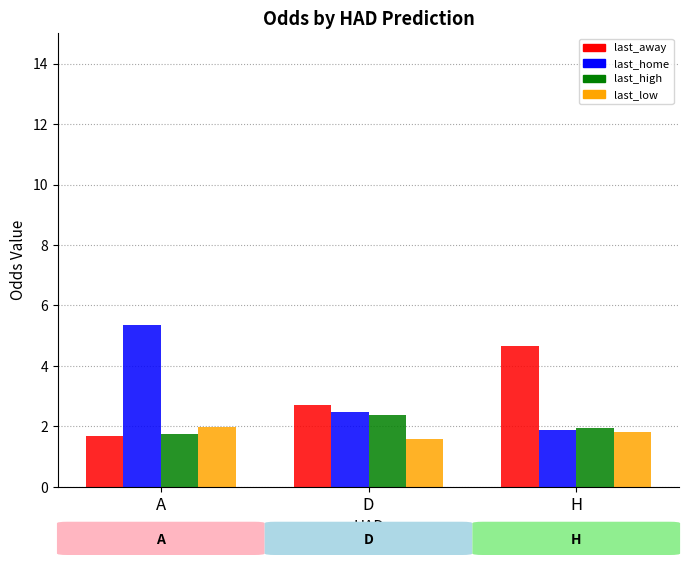

The value of last_away at H is 4.7. True or false?

True